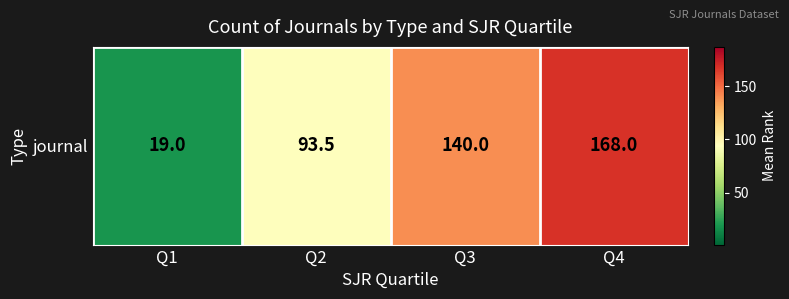

How many series are shown in this chart?

1